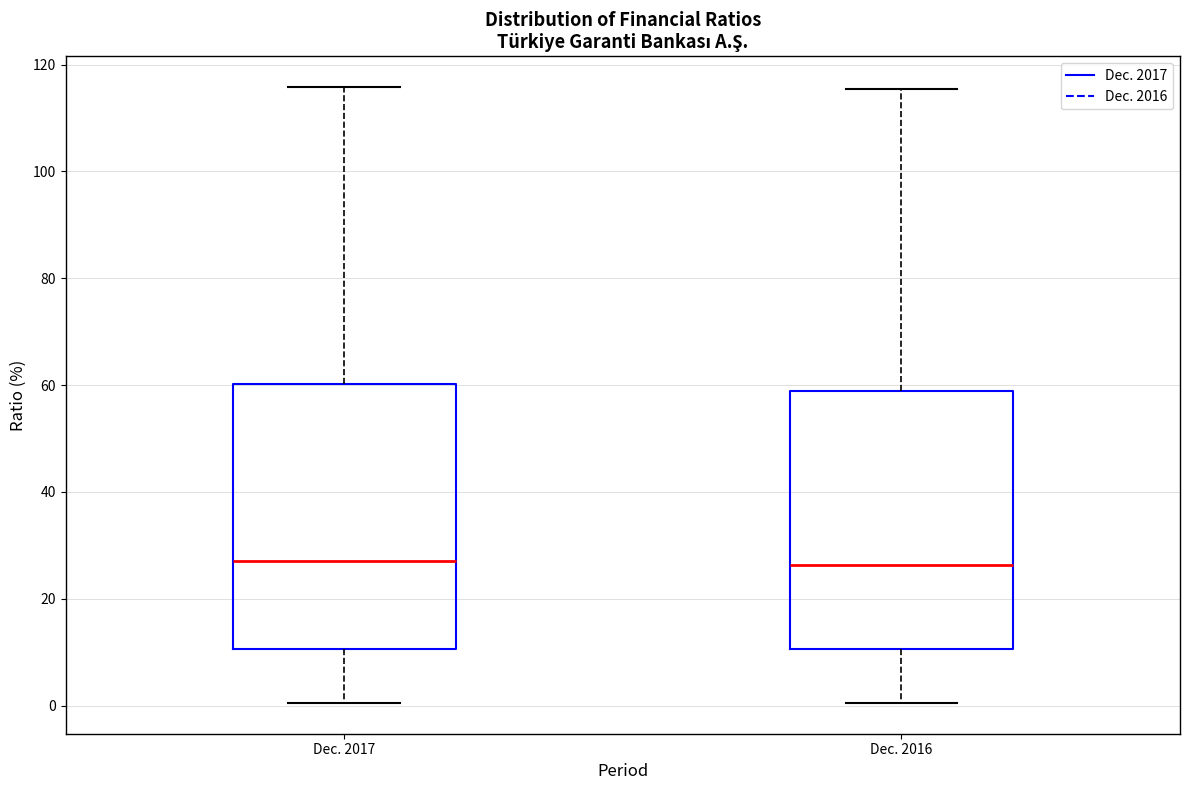

Where does the lower whisker of the box for Dec. 2016 end on the y-axis? The values are not printed on the chart, so give them approximately, as read against the axis.

0